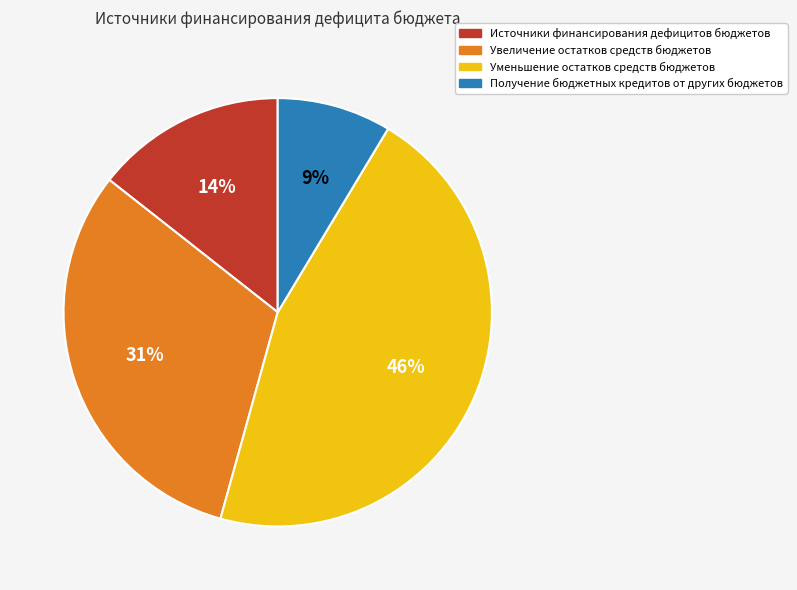

To the nearest percent, what is the average slice percentage?

25%